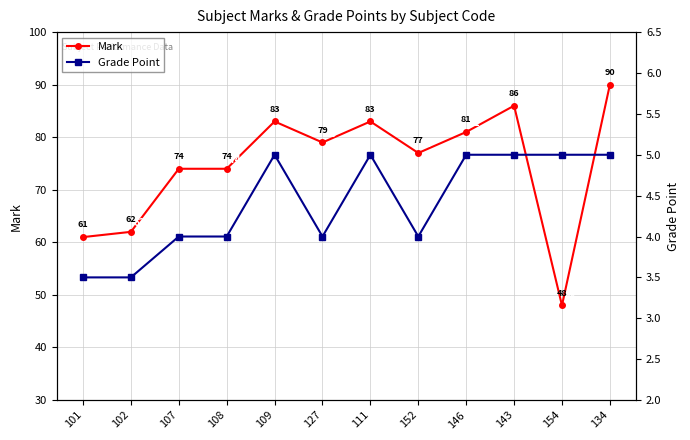

Is this an area chart (filled region under the line)?

No